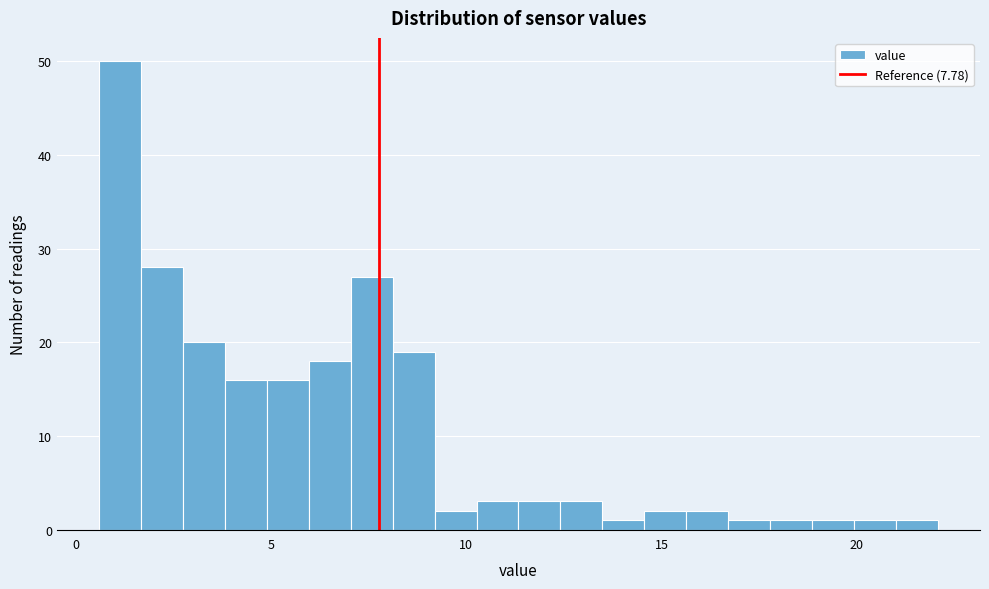

Read against the x-axis, roughly where is the centre of the tallest bar?

1.0